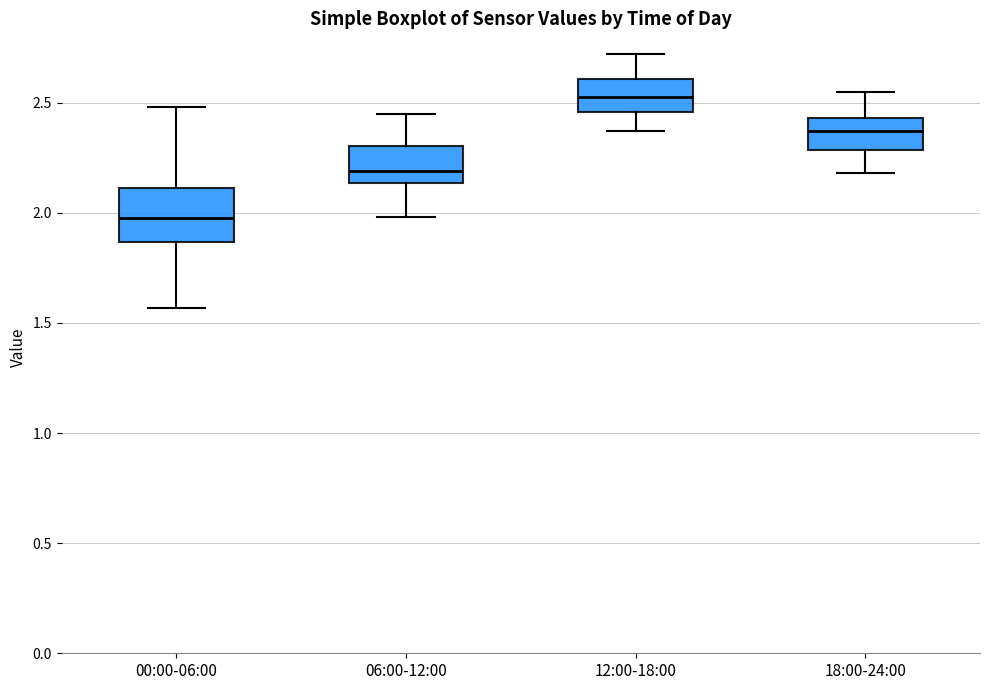

Reading left to right, read every box against the y-axis: the position of its median line, the range the box covers, and the ends of its whiskers. The values are not printed on the chart, so give them approximately, as read against the axis.

00:00-06:00: median 2.00, box 1.85 to 2.10, whiskers 1.55 to 2.50
06:00-12:00: median 2.20, box 2.15 to 2.30, whiskers 2.00 to 2.45
12:00-18:00: median 2.55, box 2.45 to 2.60, whiskers 2.35 to 2.70
18:00-24:00: median 2.35, box 2.30 to 2.45, whiskers 2.20 to 2.55